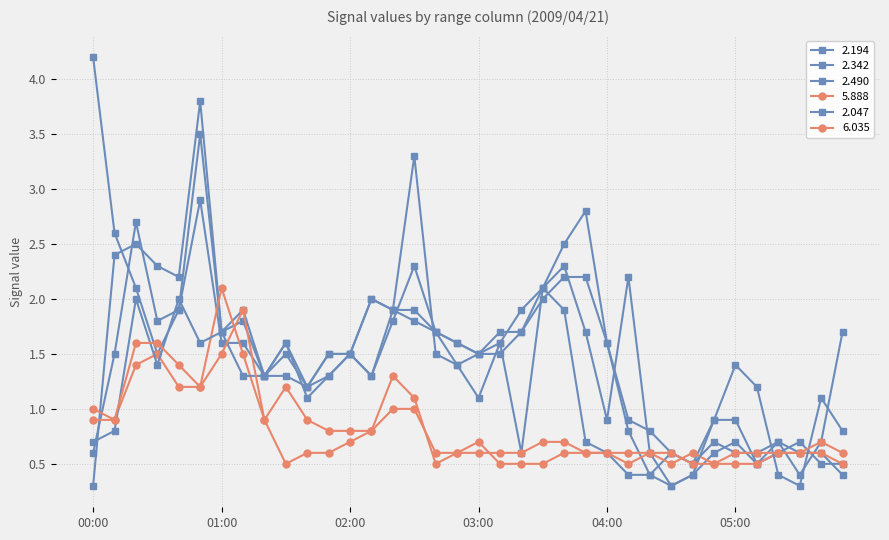

How many lines are shown in the chart?

6